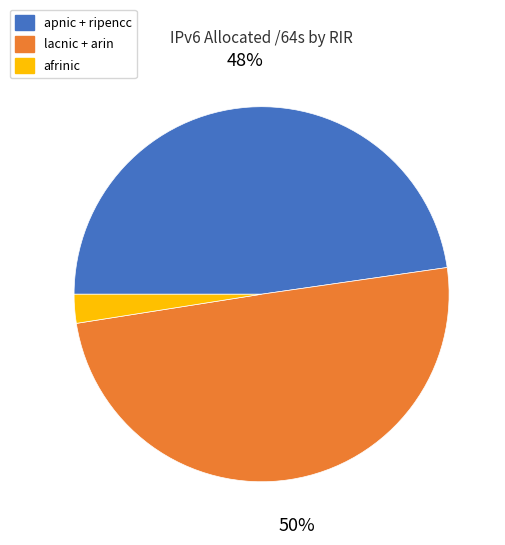

To the nearest percent, what is the average slice percentage?

33%